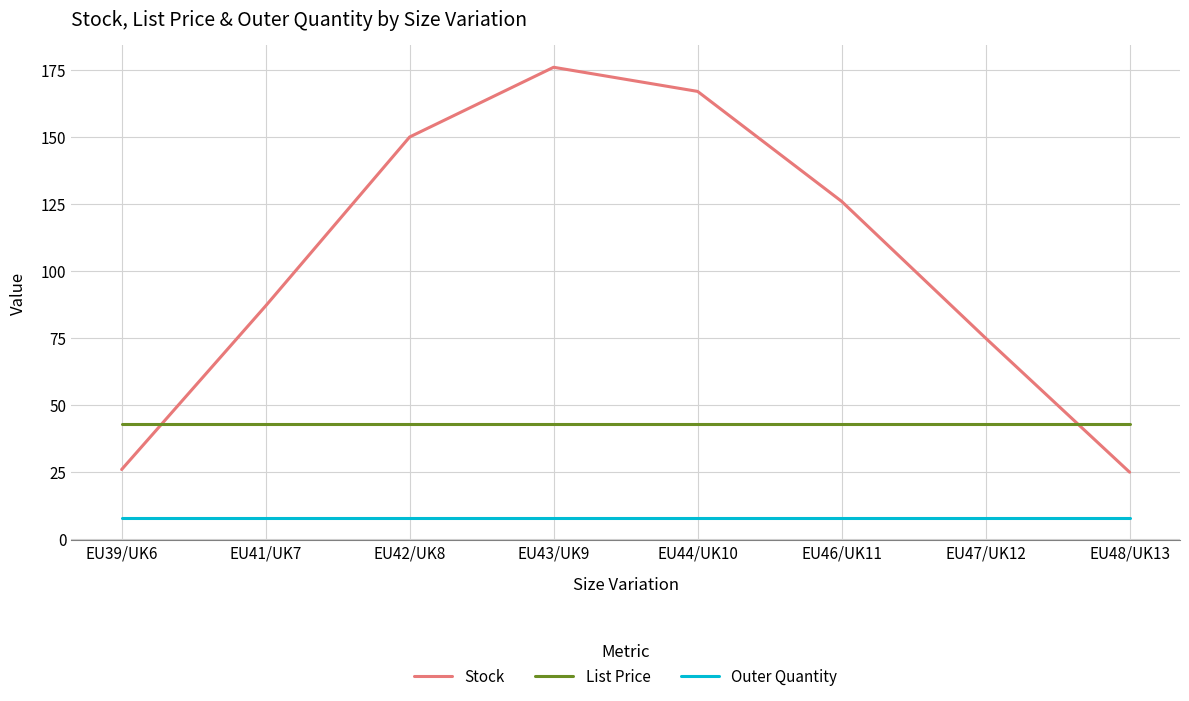

Between which two adjacent categories do List Price and Stock first intersect?

EU39/UK6 and EU41/UK7